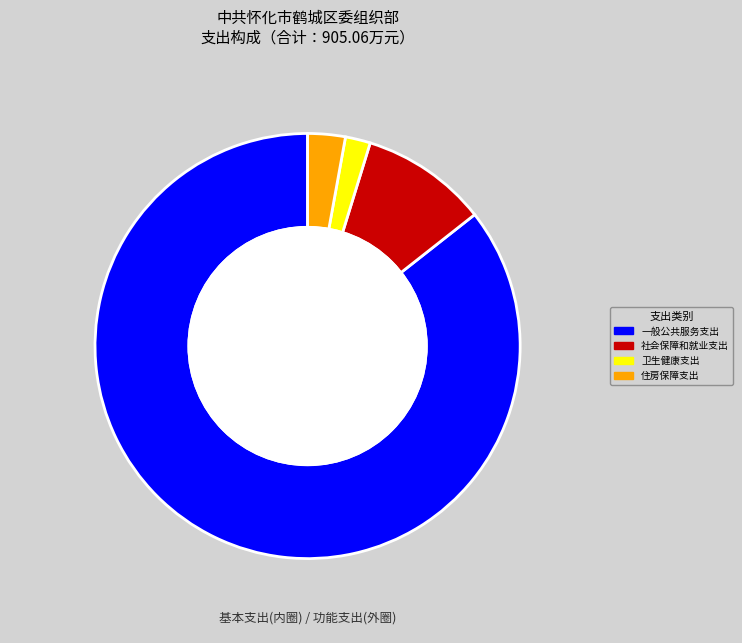

Is 社会保障和就业支出 the majority of the pie?

No